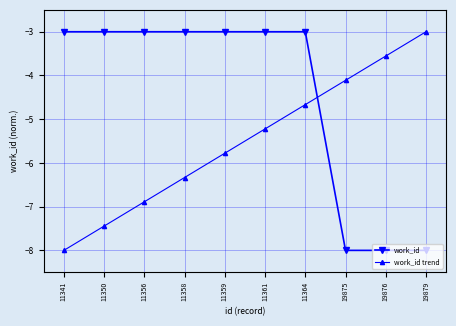

What is the sum of all work_id trend values?

-55.0